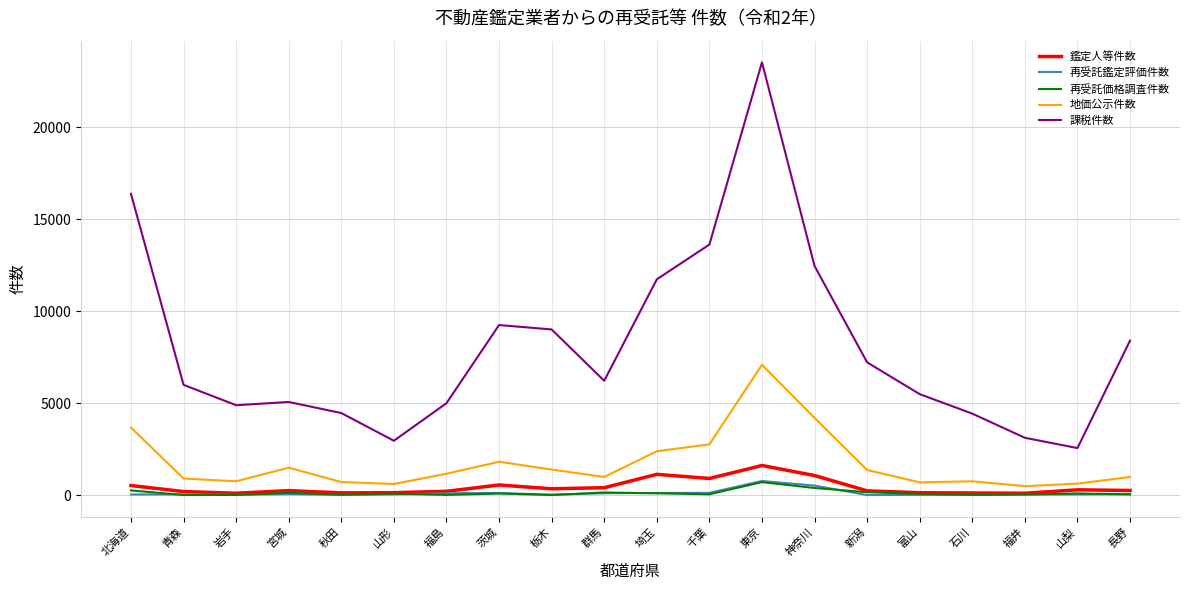

What is the average value of the 再受託鑑定評価件数 series?

108